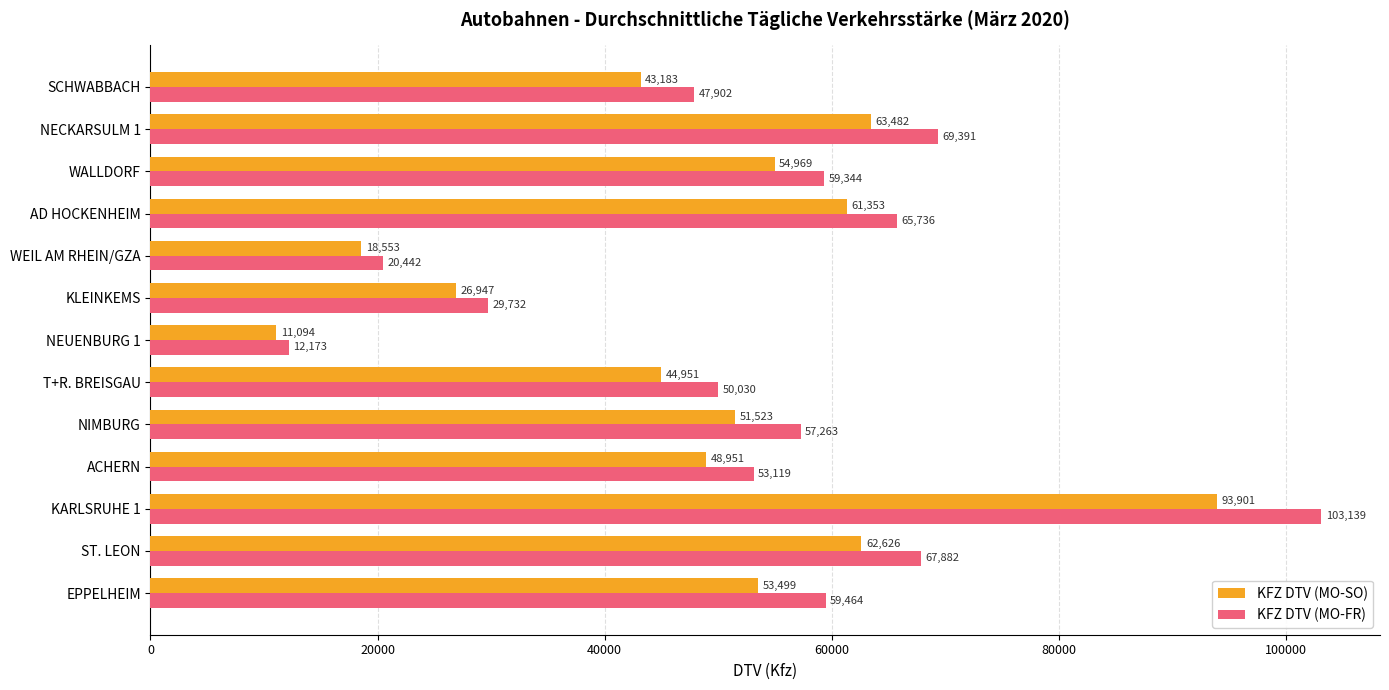

At KARLSRUHE 1, list the series in order from smallest to largest.

KFZ DTV (MO-SO), KFZ DTV (MO-FR)